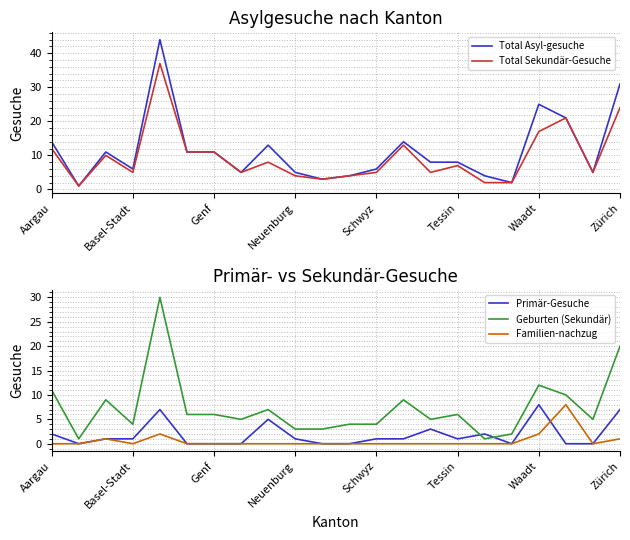

Reading right to left, extract all data points from this chart.

Total Asyl-gesuche: 31	5	21	25	2	4	8	8	14	6	4	3	5	13	5	11	11	44	6	11	1	14
Total Sekundär-Gesuche: 24	5	21	17	2	2	7	5	13	5	4	3	4	8	5	11	11	37	5	10	1	12
Primär-Gesuche: 7	0	0	8	0	2	1	3	1	1	0	0	1	5	0	0	0	7	1	1	0	2
Geburten (Sekundär): 20	5	10	12	2	1	6	5	9	4	4	3	3	7	5	6	6	30	4	9	1	11
Familien-nachzug: 1	0	8	2	0	0	0	0	0	0	0	0	0	0	0	0	0	2	0	1	0	0